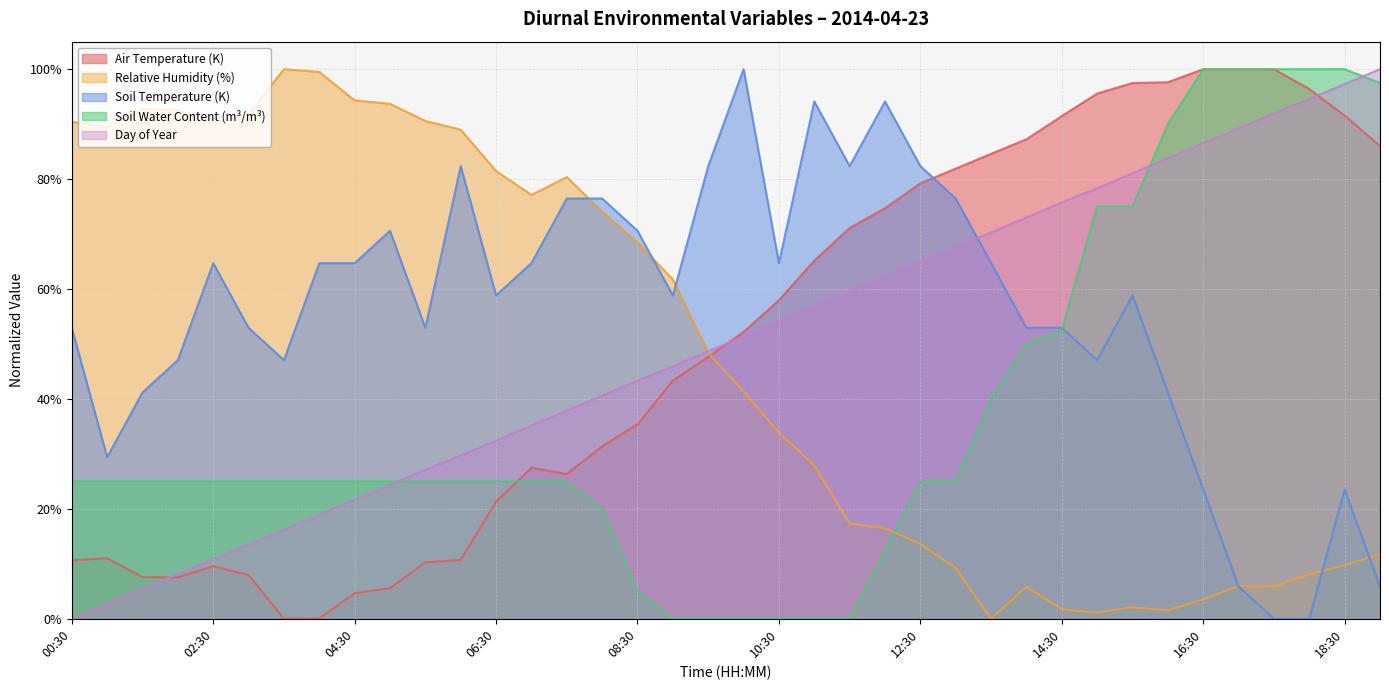

Reading right to left, extract all data points from this chart.

DOY: 1.0	1.0	0.9	0.9	0.9	0.9	0.8	0.8	0.8	0.8	0.7	0.7	0.7	0.6	0.6	0.6	0.6	0.5	0.5	0.5	0.5	0.4	0.4	0.4	0.4	0.3	0.3	0.3	0.2	0.2	0.2	0.2	0.1	0.1	0.1	0.1	0.0	0.0
Ta_1_1_1: 0.9	0.9	1.0	1.0	1.0	1.0	1.0	1.0	1.0	0.9	0.9	0.8	0.8	0.8	0.7	0.7	0.7	0.6	0.5	0.5	0.4	0.4	0.3	0.3	0.3	0.2	0.1	0.1	0.1	0.0	0.0	0.0	0.1	0.1	0.1	0.1	0.1	0.1
RH_1_1_1: 0.1	0.1	0.1	0.1	0.1	0.0	0.0	0.0	0.0	0.0	0.1	0.0	0.1	0.1	0.2	0.2	0.3	0.3	0.4	0.5	0.6	0.7	0.7	0.8	0.8	0.8	0.9	0.9	0.9	0.9	1.0	1.0	0.9	0.9	0.9	0.9	0.9	0.9
Ts_1_1_1: 0.1	0.2	0.0	0.0	0.1	0.2	0.4	0.6	0.5	0.5	0.5	0.6	0.8	0.8	0.9	0.8	0.9	0.6	1.0	0.8	0.6	0.7	0.8	0.8	0.6	0.6	0.8	0.5	0.7	0.6	0.6	0.5	0.5	0.6	0.5	0.4	0.3	0.5
SWC_1_1_1: 1.0	1.0	1.0	1.0	1.0	1.0	0.9	0.8	0.8	0.5	0.5	0.4	0.3	0.3	0.1	0.0	0.0	0.0	0.0	0.0	0.0	0.1	0.2	0.3	0.3	0.3	0.3	0.3	0.3	0.3	0.3	0.3	0.3	0.3	0.3	0.3	0.3	0.3